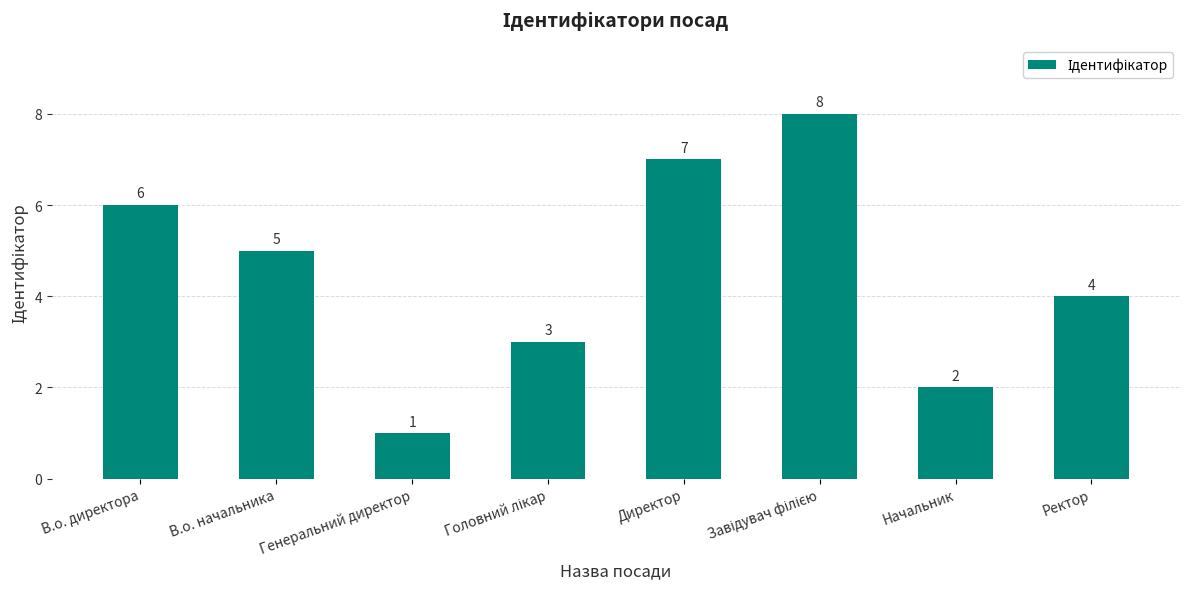

Between Генеральний директор and Ректор, which is larger?

Ректор